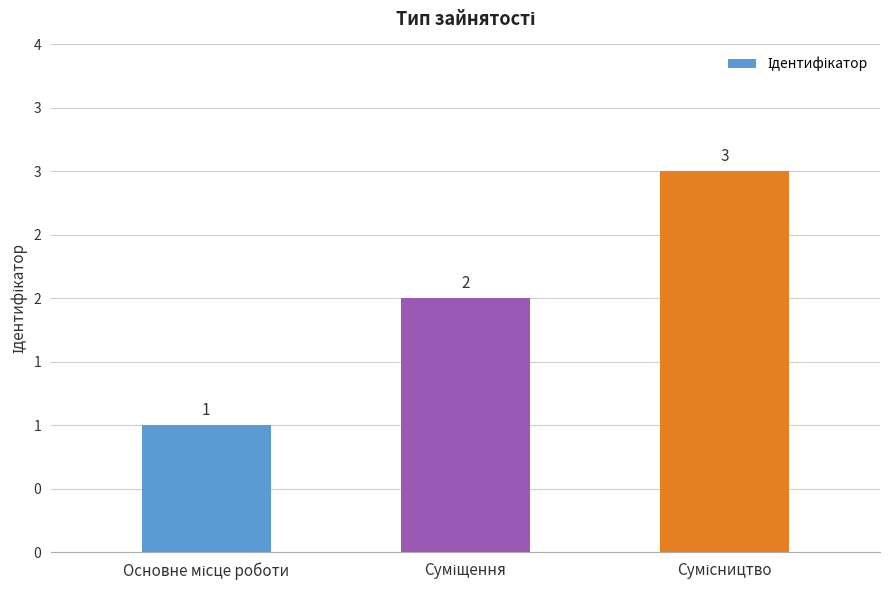

What is the maximum value shown in the chart?

3